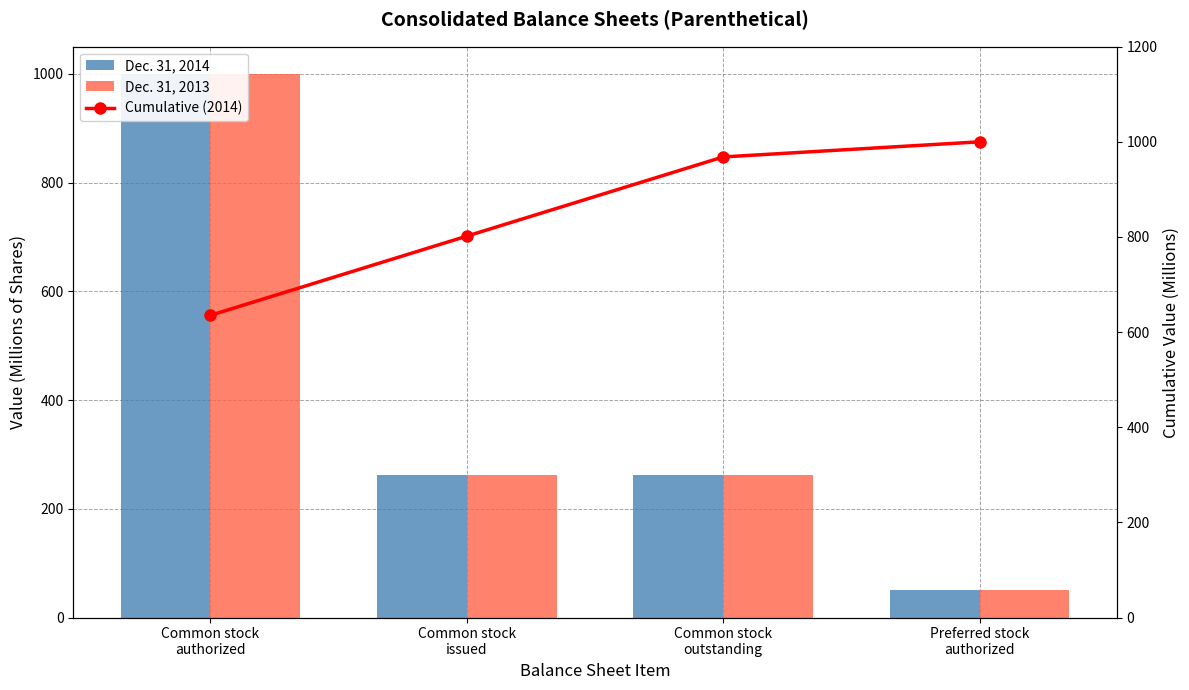

Does the chart contain stacked bars?

No